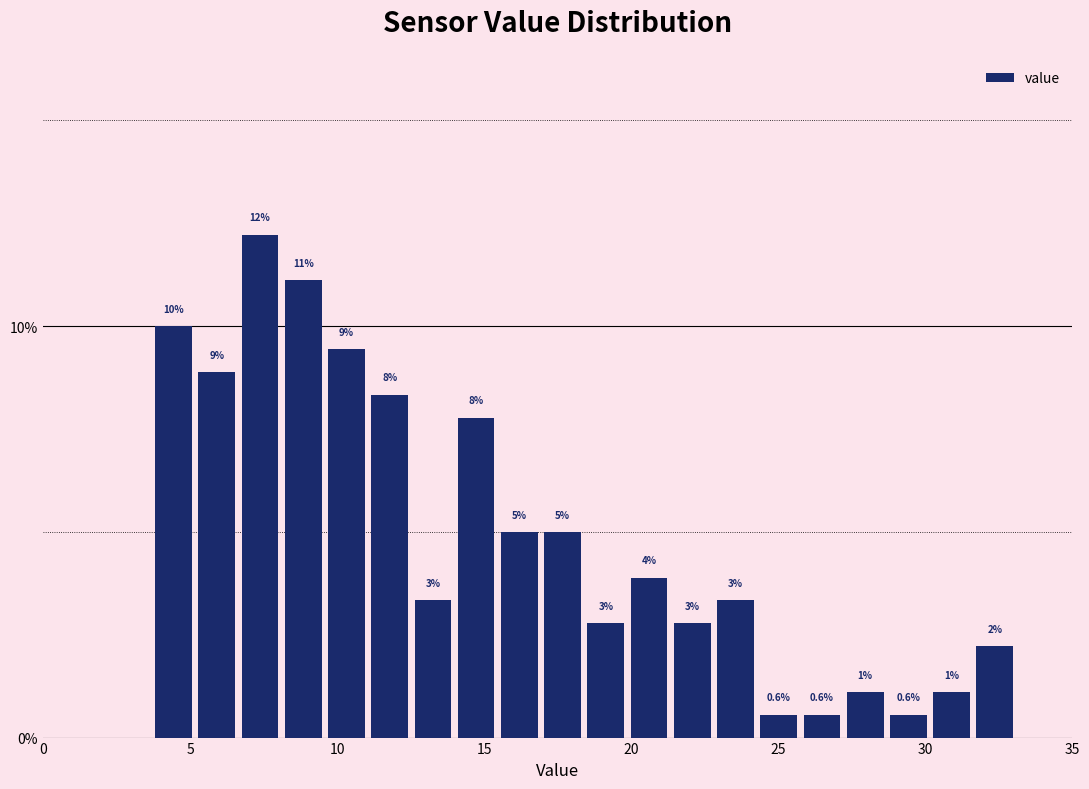

Around what value on the x-axis is the tallest bar? Give the approximate position of its centre, as read against the axis.

7.5